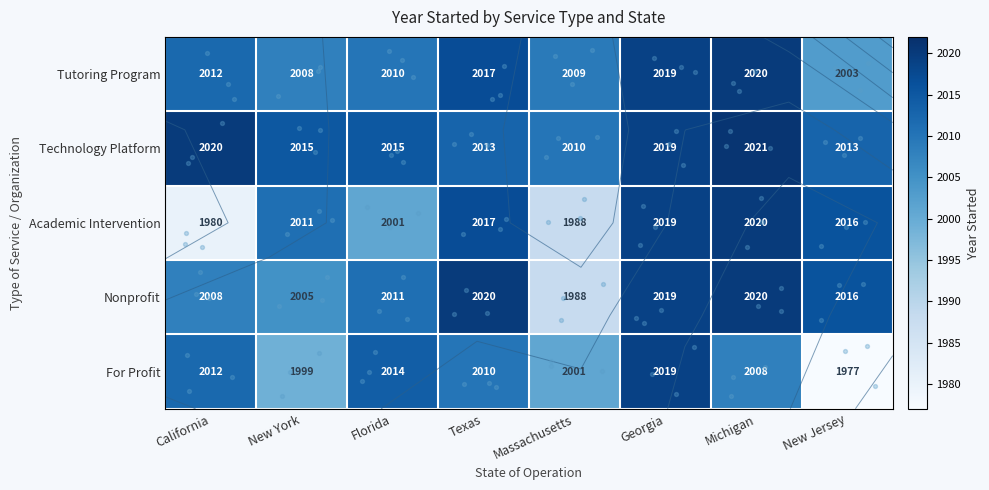

The value of Academic Intervention at Michigan is 2020. True or false?

True